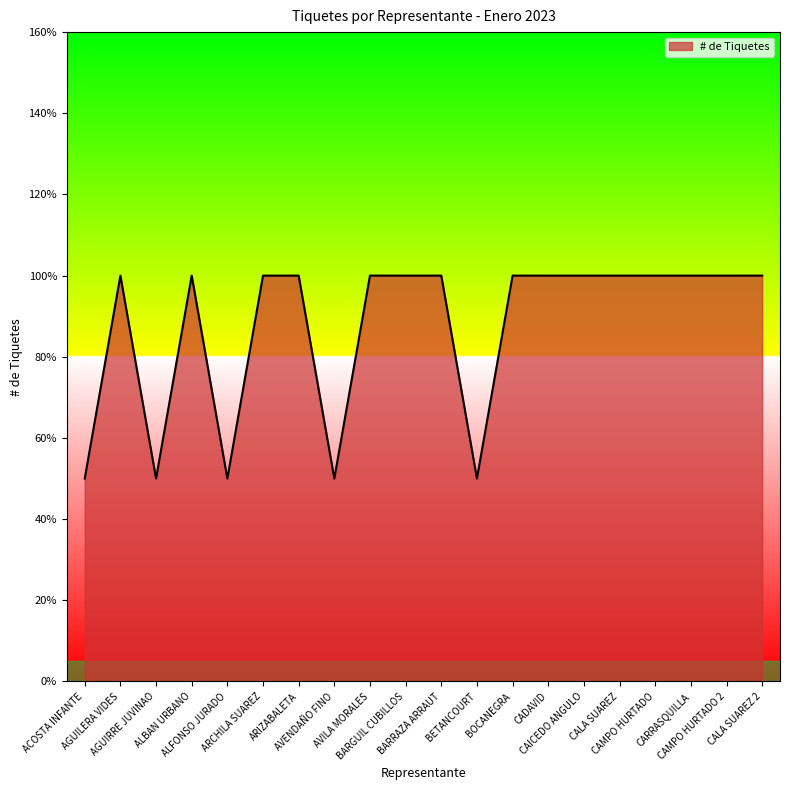

Does the chart display data point markers on the line(s)?

No